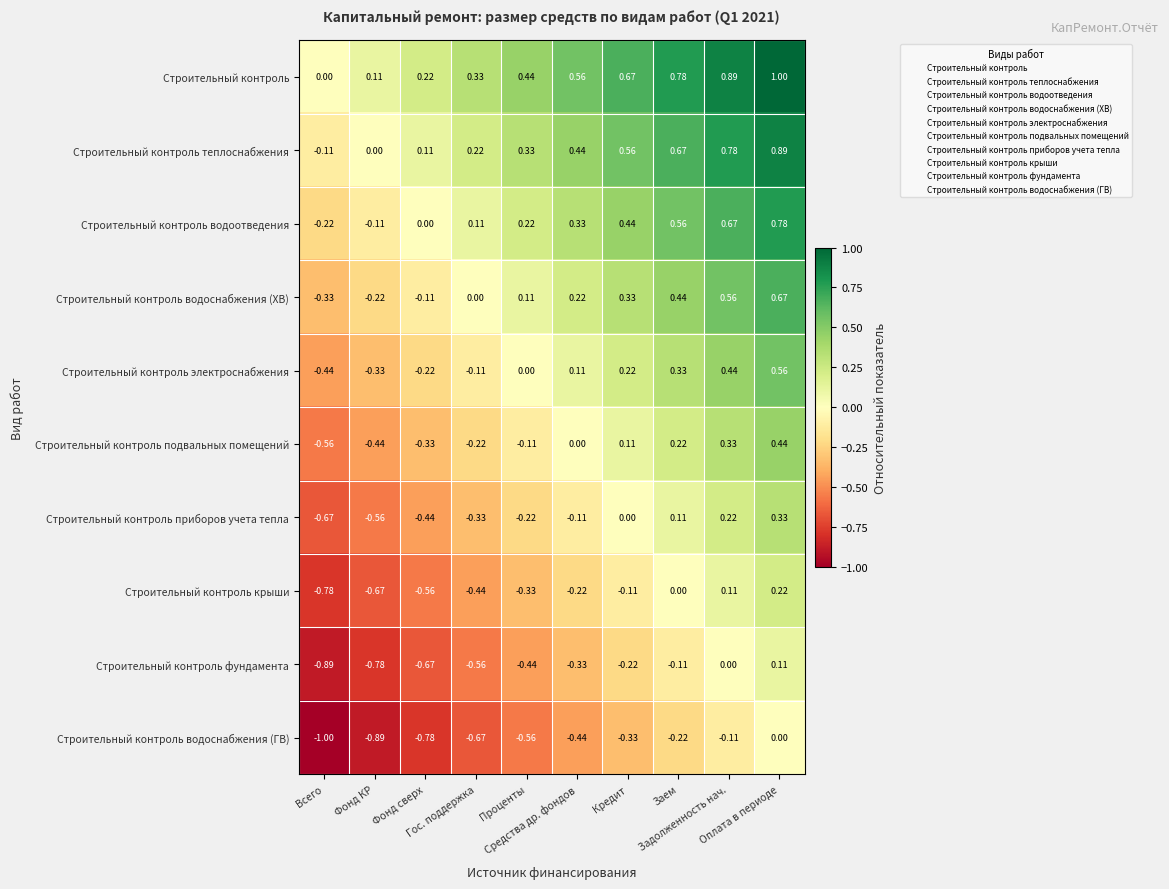

Which series has the largest total across all categories?

Строительный контроль